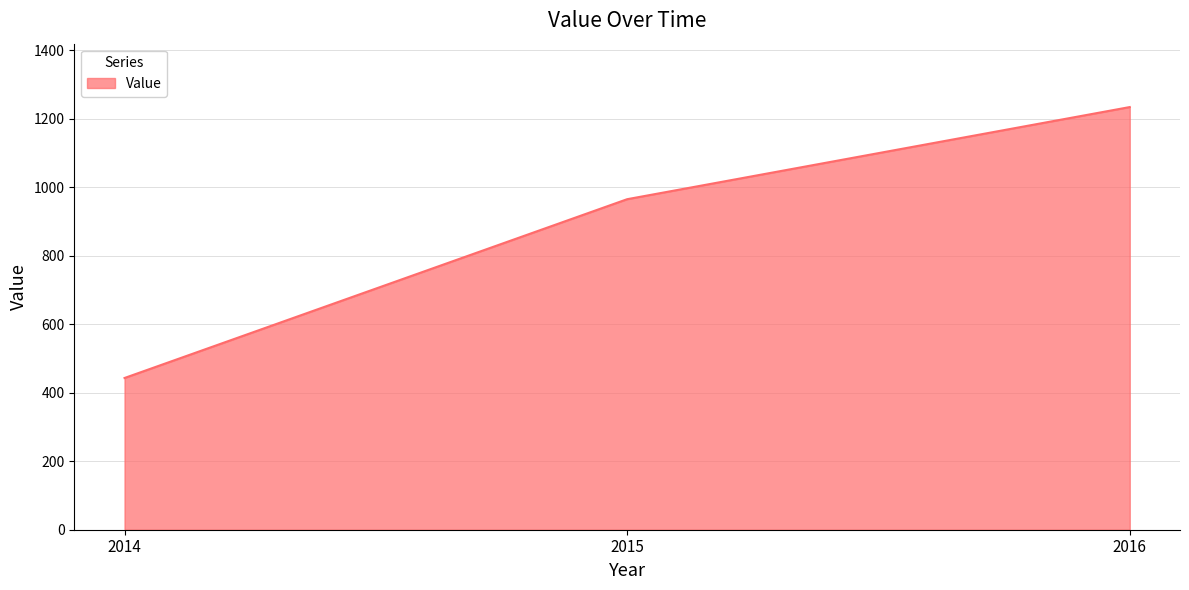

Where is the data nearest to the value 838?

2015